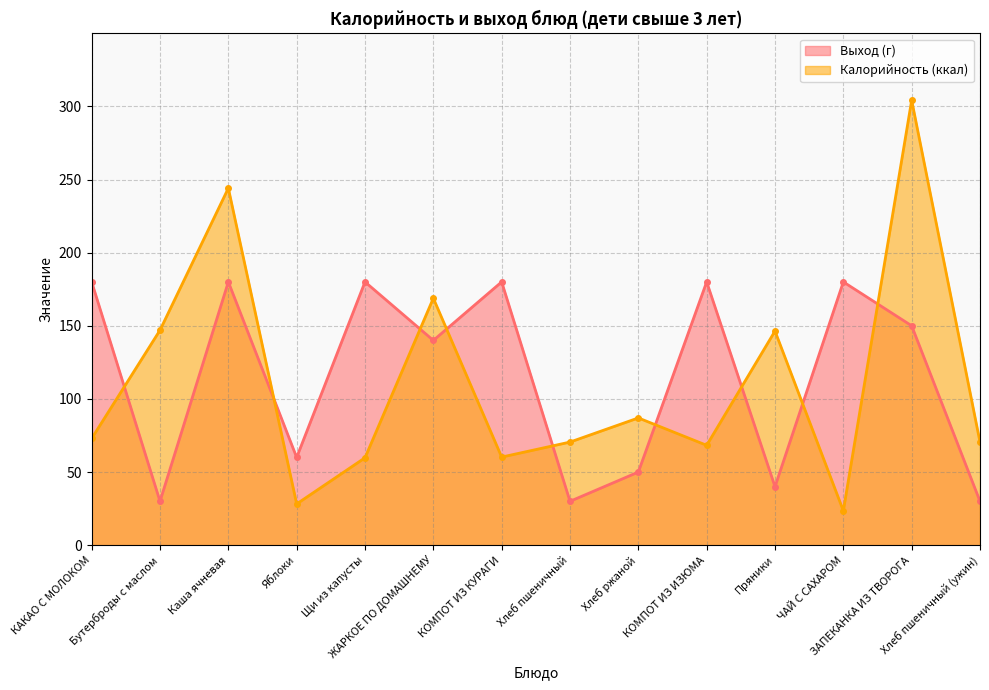

Rank the categories by Калорийность (ккал) value from highest to lowest.

ЗАПЕКАНКА ИЗ ТВОРОГА, Каша ячневая, ЖАРКОЕ ПО ДОМАШНЕМУ, Бутерброды с маслом, Пряники, Хлеб ржаной, КАКАО С МОЛОКОМ, Хлеб пшеничный, Хлеб пшеничный (ужин), КОМПОТ ИЗ ИЗЮМА, КОМПОТ ИЗ КУРАГИ, Щи из капусты, Яблоки, ЧАЙ С САХАРОМ